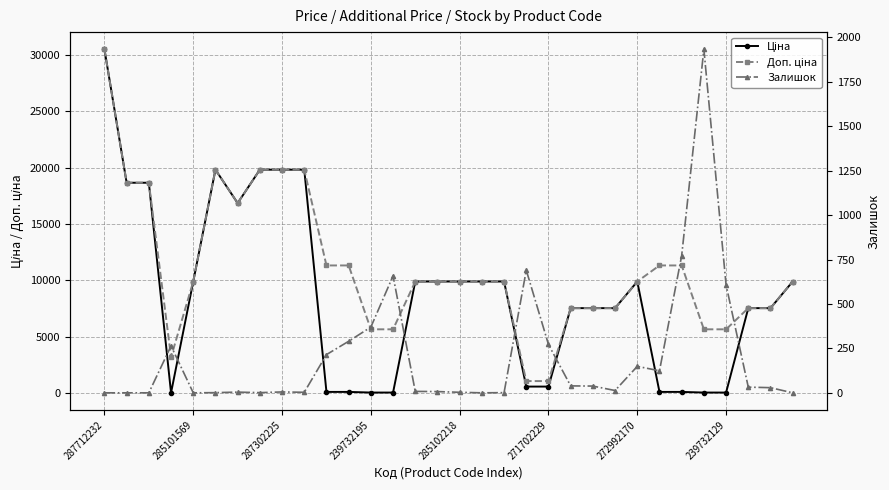

Which series has the largest total across all categories?

Доп. ціна